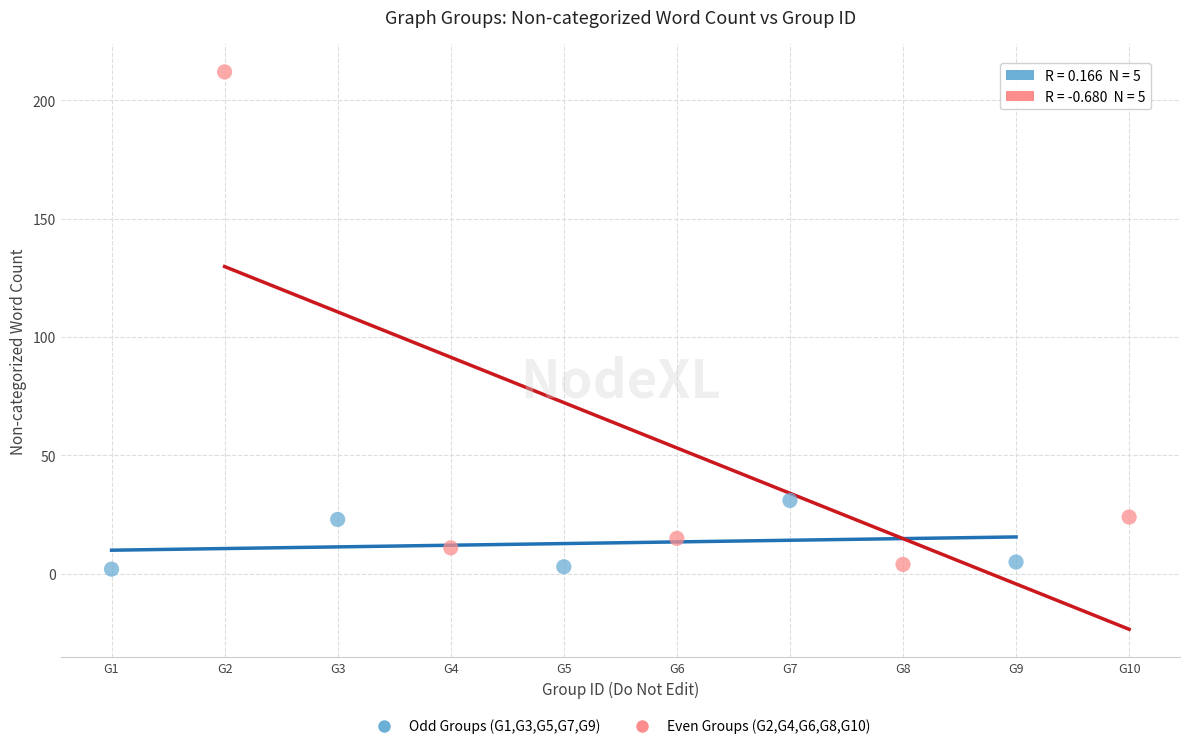

Which series contains the highest Y value?

Even Groups (G2,G4,G6,G8,G10)